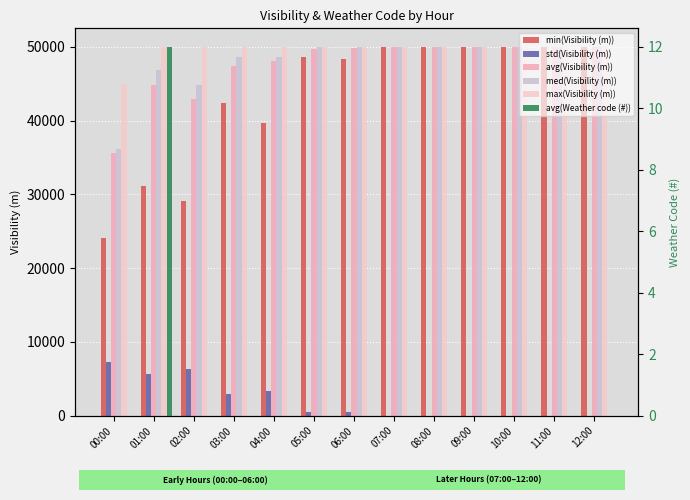

How many bars are there in each group?

6